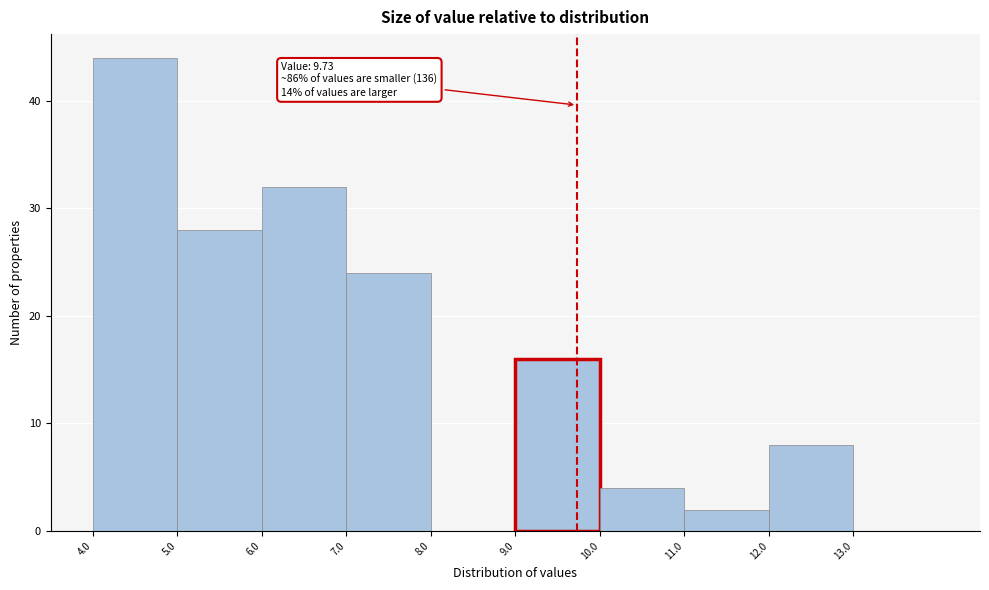

Which range on the x-axis has the tallest bar?

4 to 5